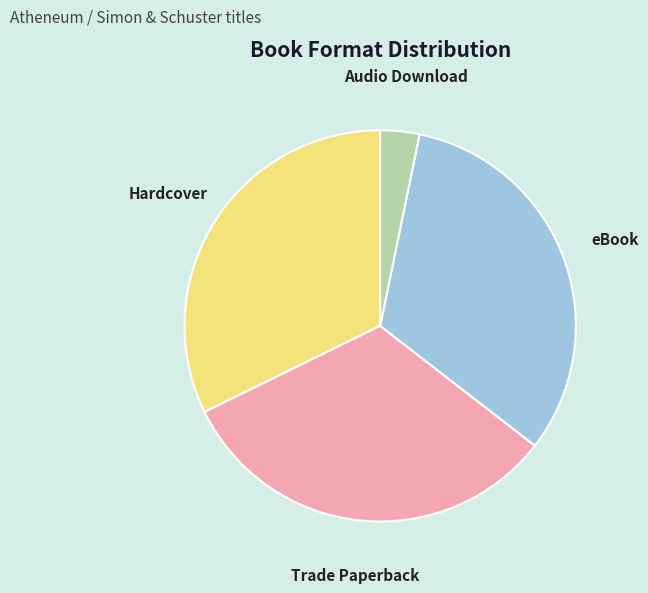

What is the smallest slice in the pie chart?

Audio Download